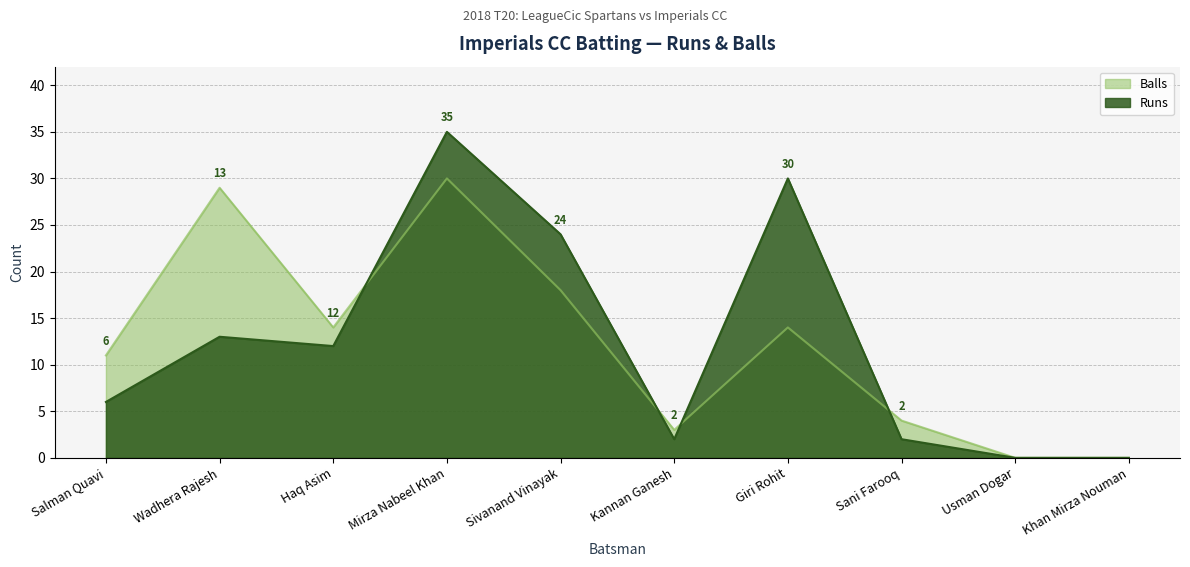

Which label corresponds to the largest value in the chart?

Mirza Nabeel Khan